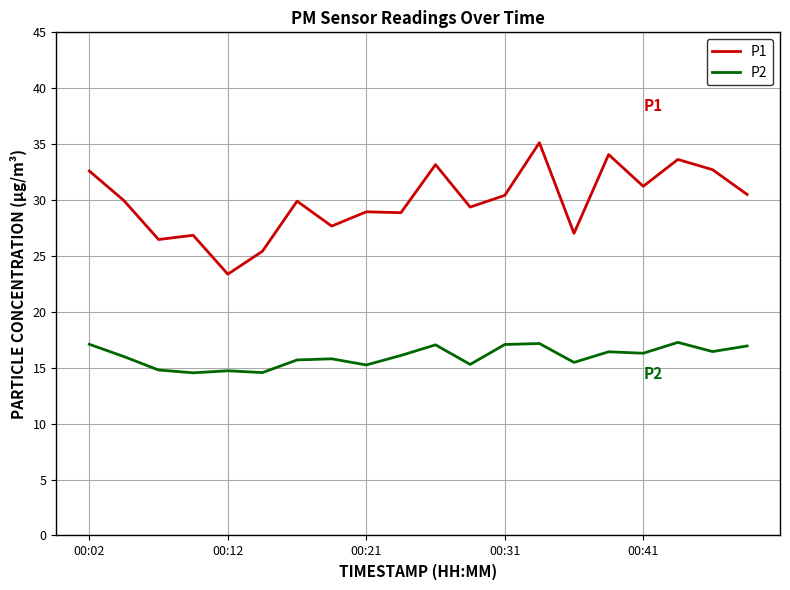

What is the maximum value shown in the chart?

35.1